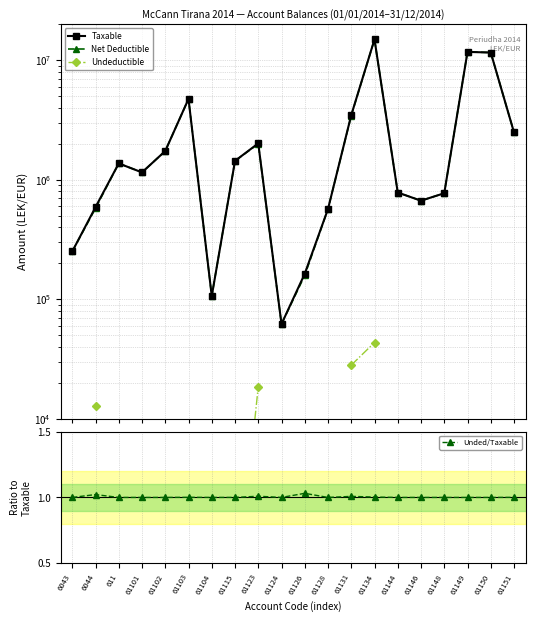

What is the value of the Net Deductible point at the 5th from the left?

1735151.5